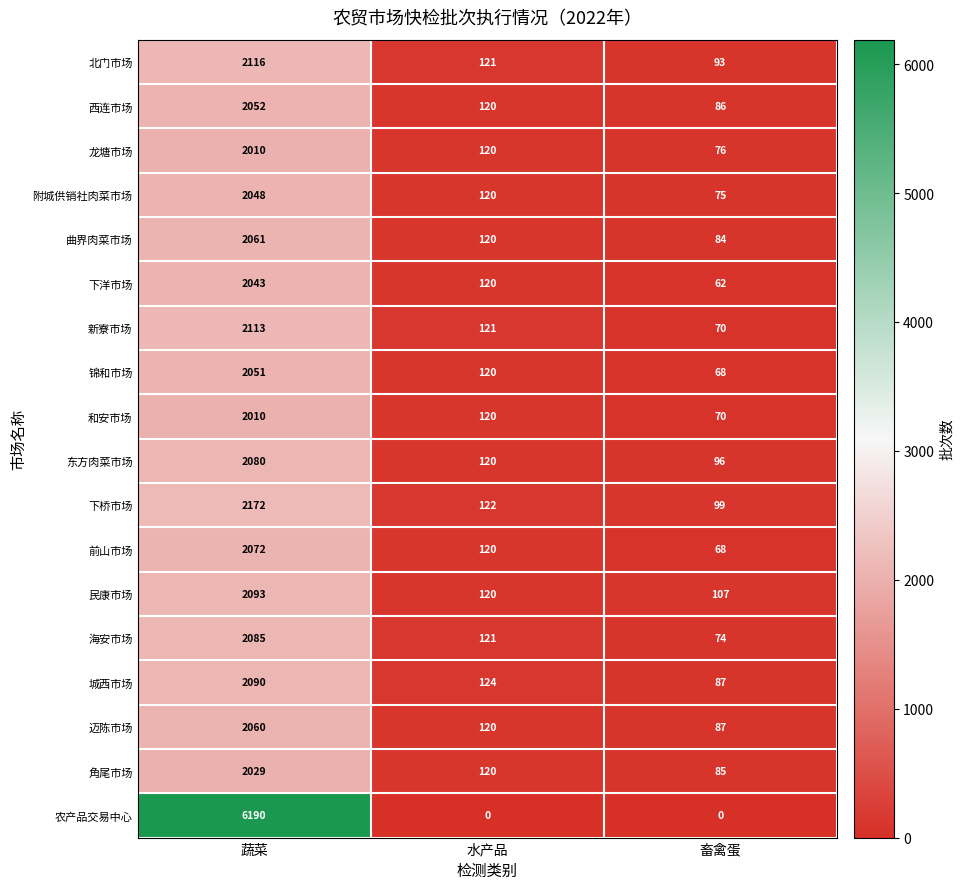

Which series has the largest total across all categories?

农产品交易中心